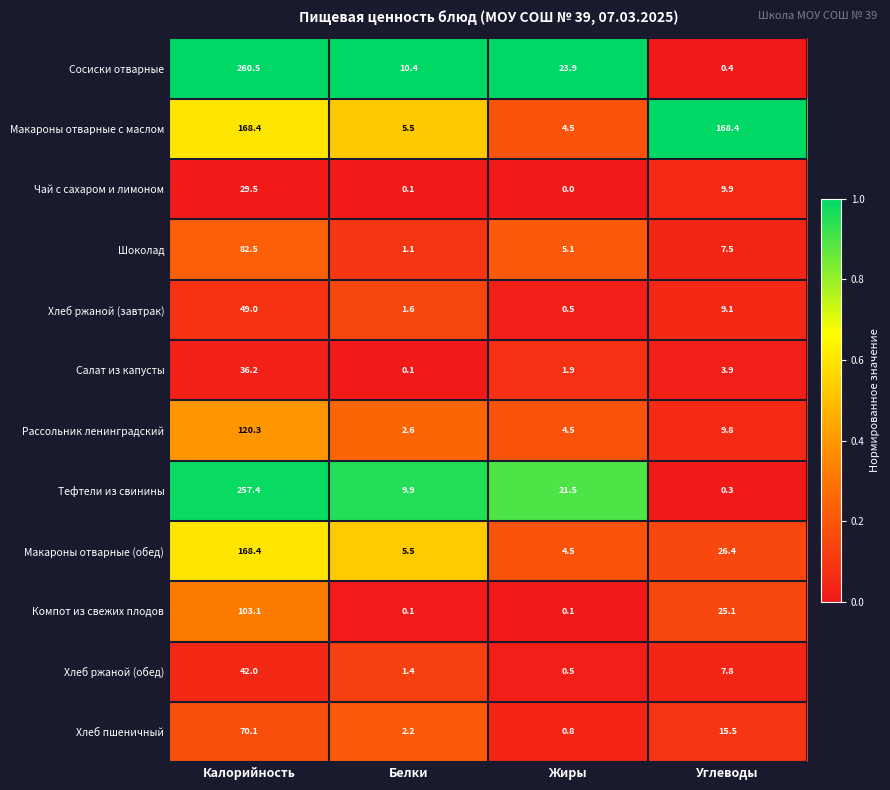

How many series are shown in this chart?

12